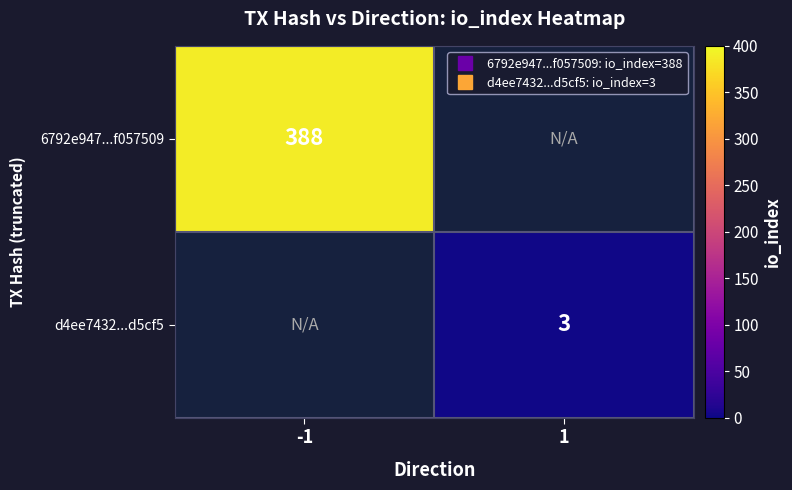

Which category has the lowest value in the 6792e947...f057509 series?

-1